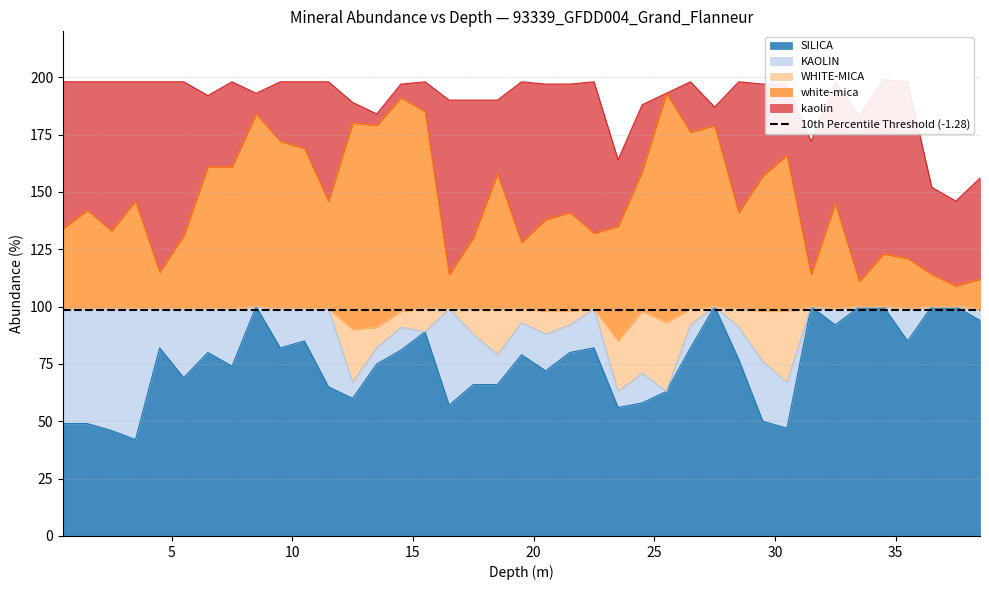

What is the difference between the highest and lowest values at 38.5?

94